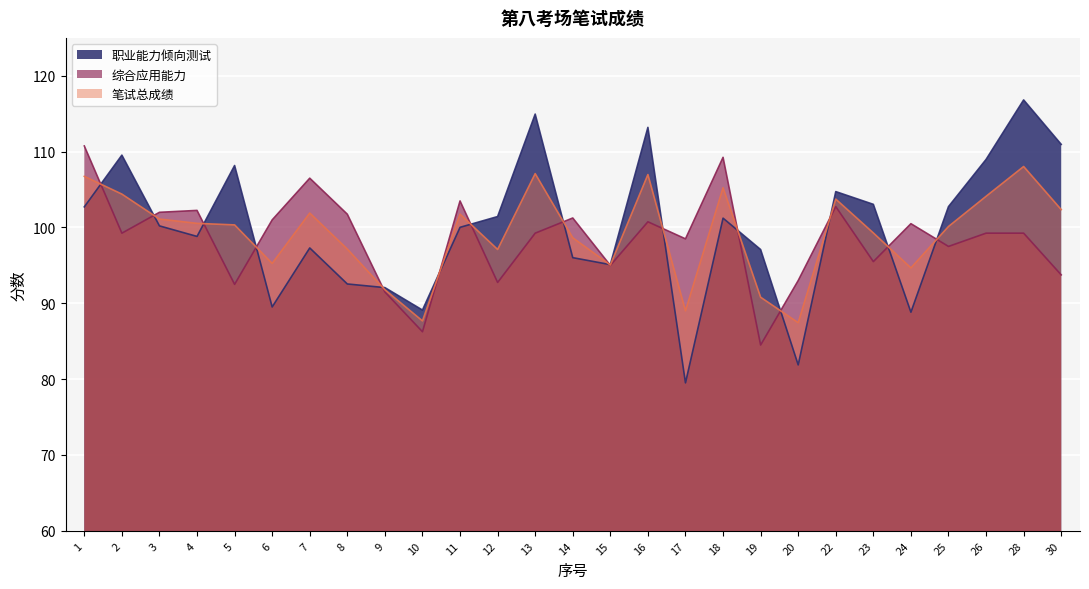

What is the difference between the highest and lowest values at 9?

0.6